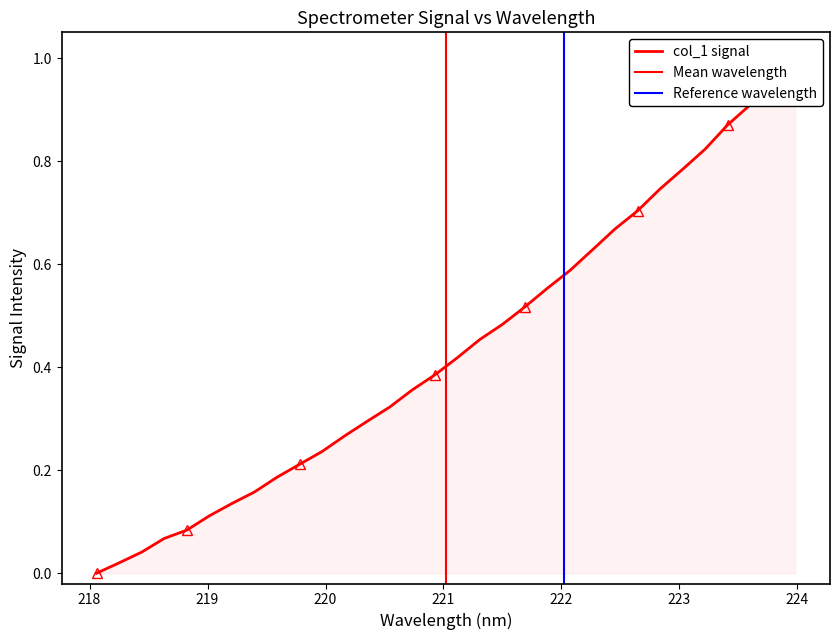

What is the greatest value displayed?

1.0